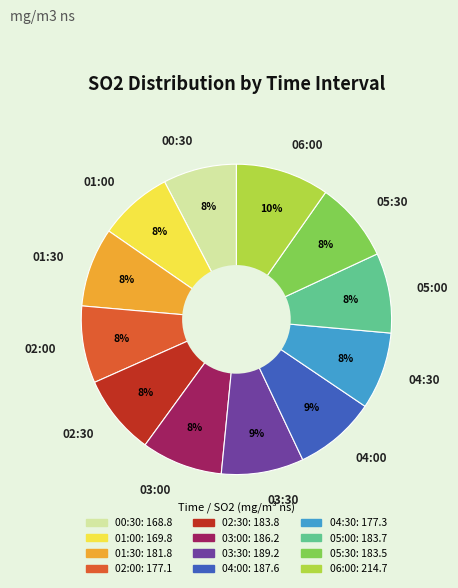

Which slice is the largest?

06:00